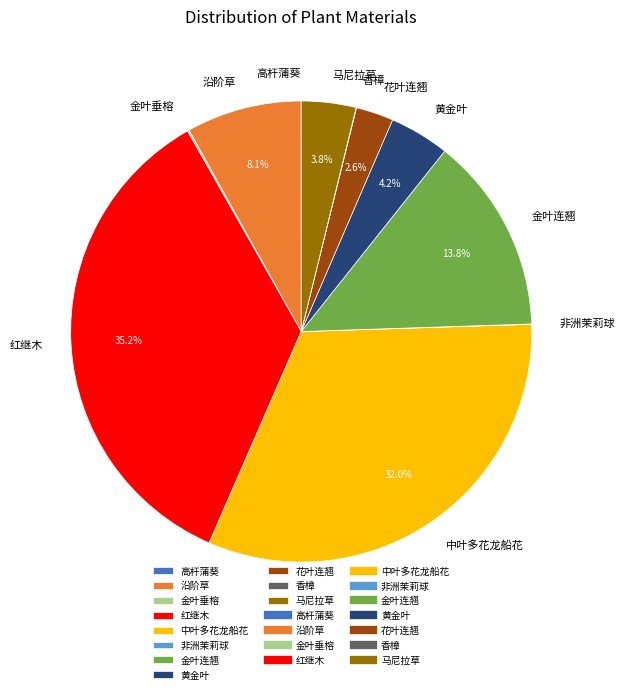

To the nearest percent, what percentage of the pie is 马尼拉草?

4%